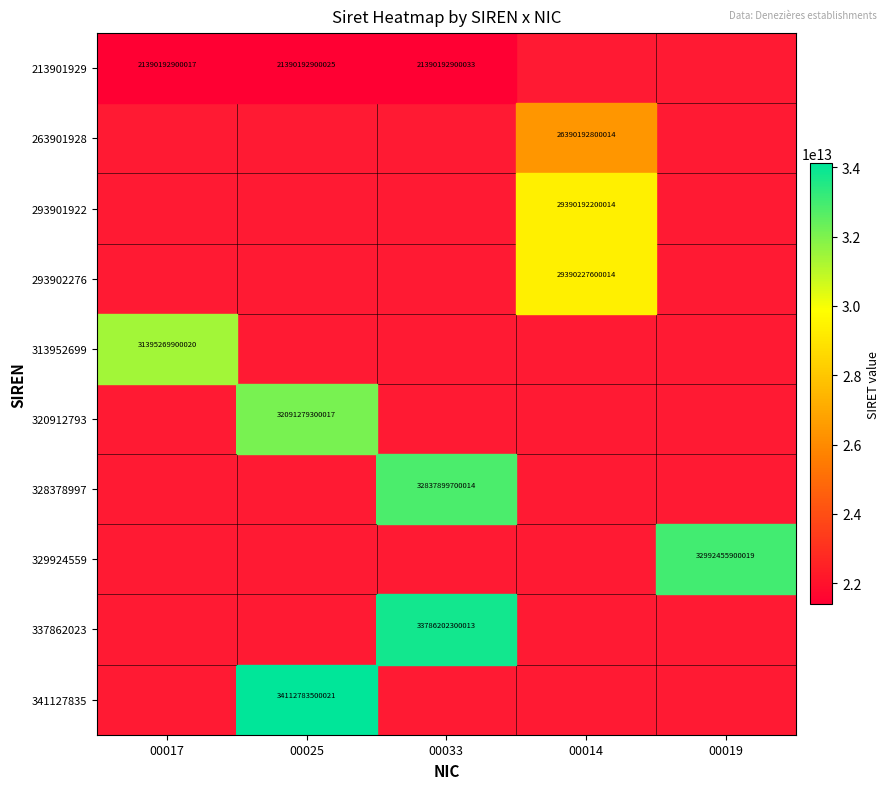

The 320912793 series shows 42974622460653 at 00025. True or false?

False